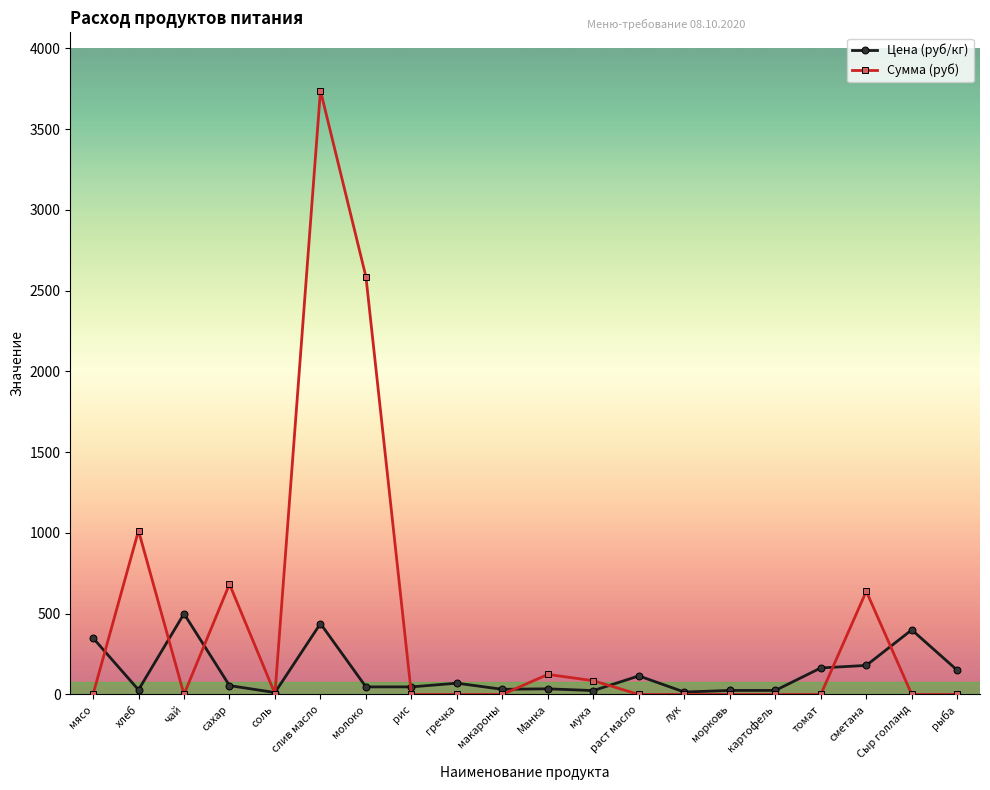

What position from the left is хлеб?

2